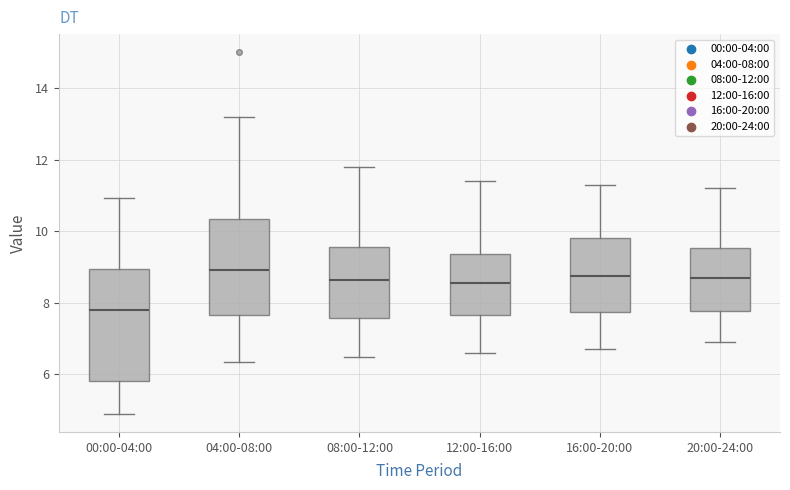

Reading left to right, transcribe this box plot: for each box, give where its median line is, the range the box spans, and where its two whiskers end, as read against the y-axis. The values are not printed on the chart, so give them approximately, as read against the axis.

00:00-04:00: median 7.8, box 5.8 to 9.0, whiskers 5.0 to 11.0
04:00-08:00: median 9.0, box 7.6 to 10.4, whiskers 6.4 to 13.2
08:00-12:00: median 8.6, box 7.6 to 9.6, whiskers 6.6 to 11.8
12:00-16:00: median 8.6, box 7.6 to 9.4, whiskers 6.6 to 11.4
16:00-20:00: median 8.8, box 7.8 to 9.8, whiskers 6.8 to 11.4
20:00-24:00: median 8.8, box 7.8 to 9.6, whiskers 7.0 to 11.2